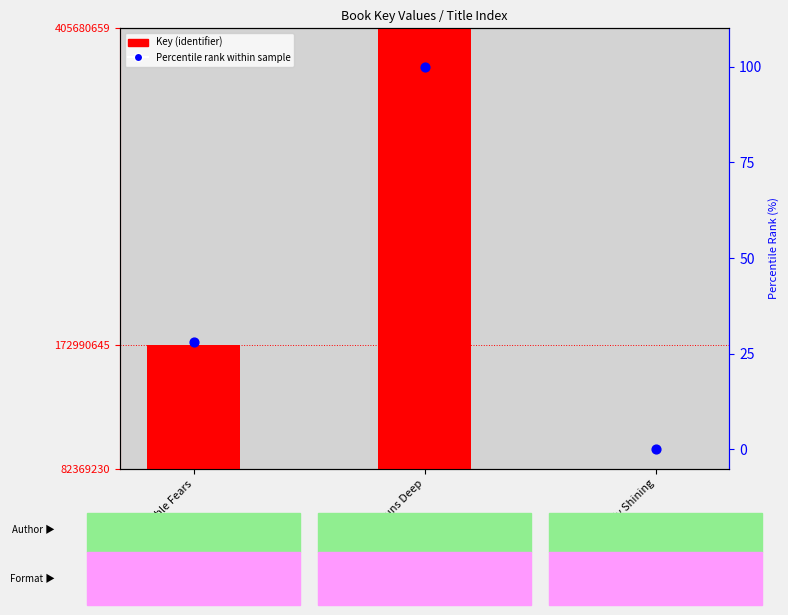

Which series has the largest total across all categories?

Key (identifier)